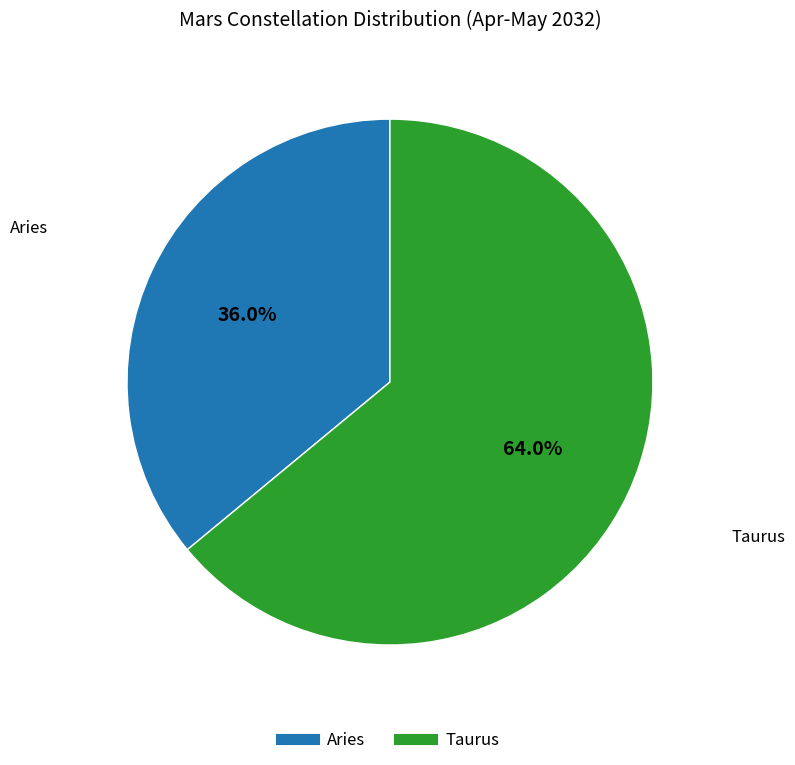

To the nearest percent, what is the average slice percentage?

50%